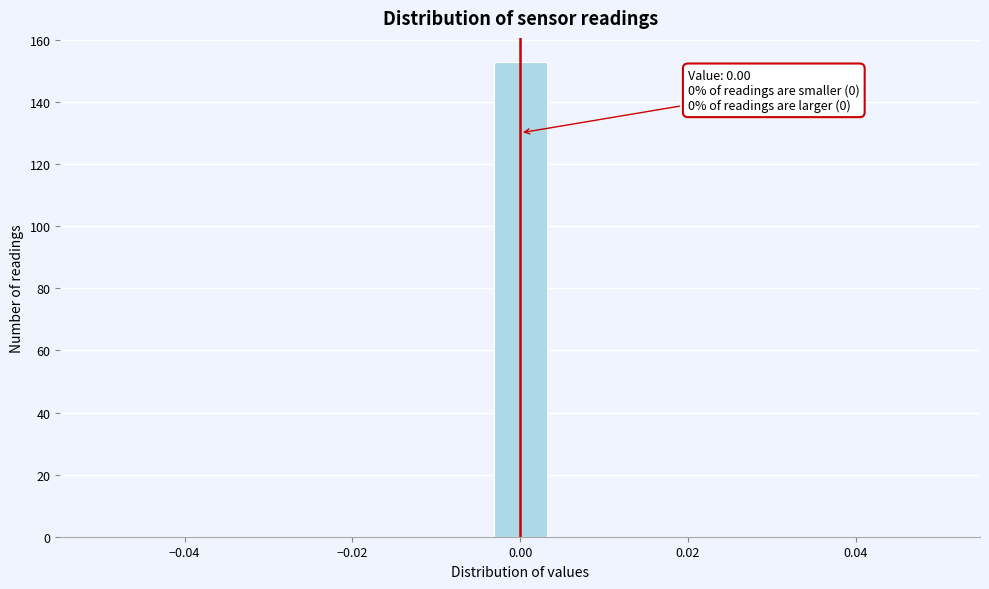

Around what value on the x-axis is the tallest bar? Give the approximate position of its centre, as read against the axis.

0.000